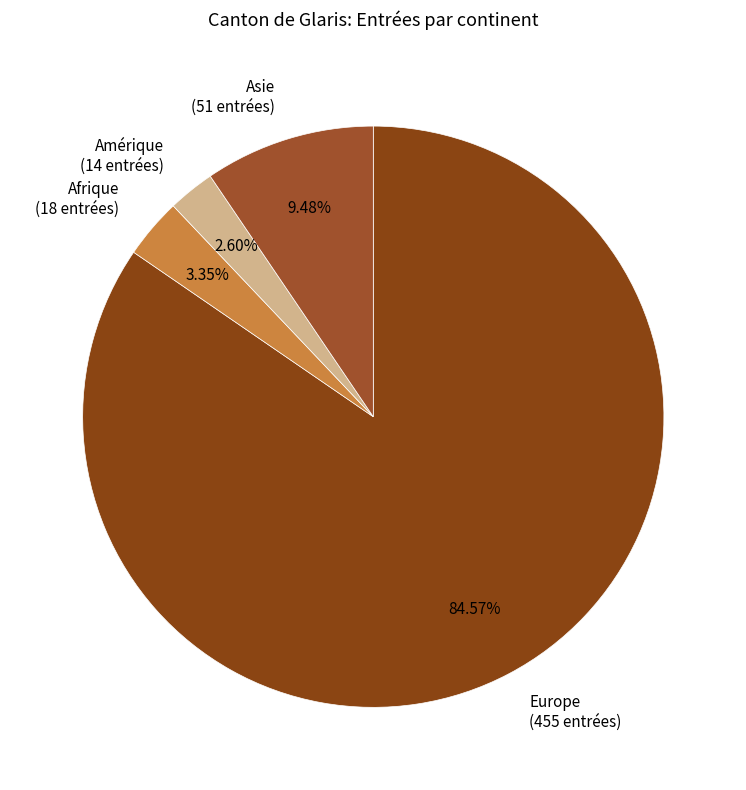

Which has a higher value, Asie (51 entrées) or Afrique (18 entrées)?

Asie (51 entrées)